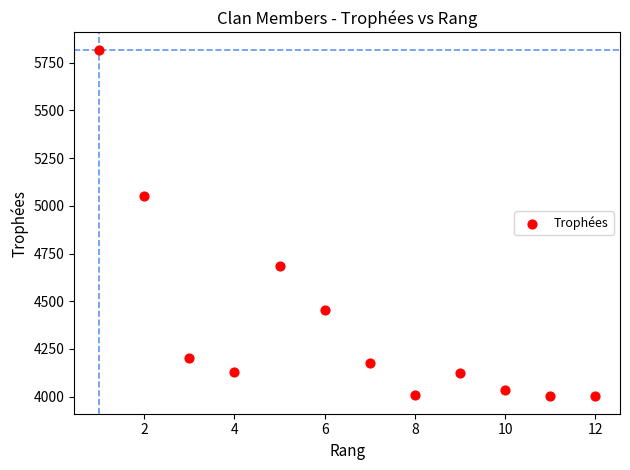

What is the range of X values (max minus min)?

11